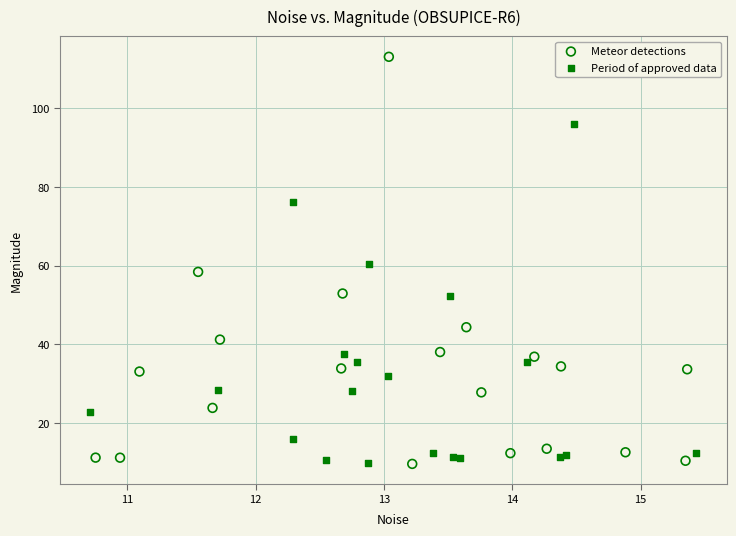

Which series contains the highest Y value?

Meteor detections